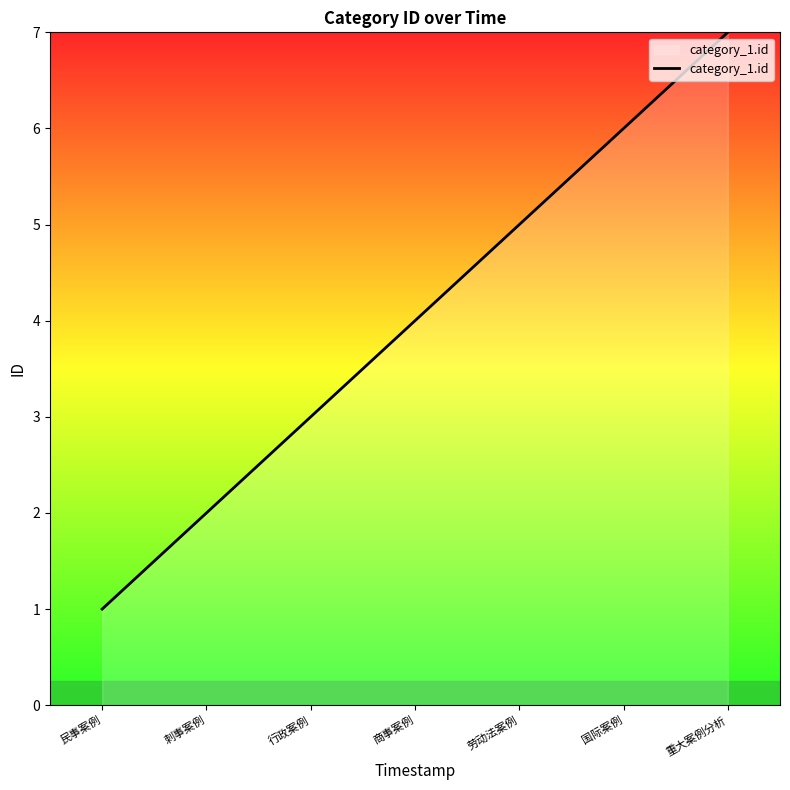

How many values are between 2 and 6?

5